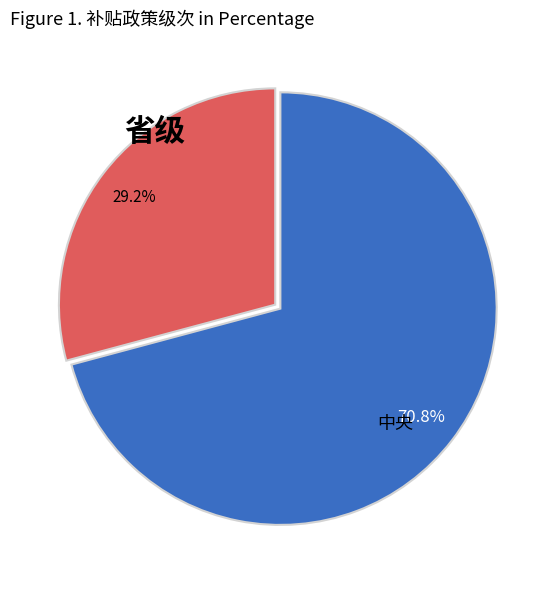

Does any single category account for the majority?

Yes